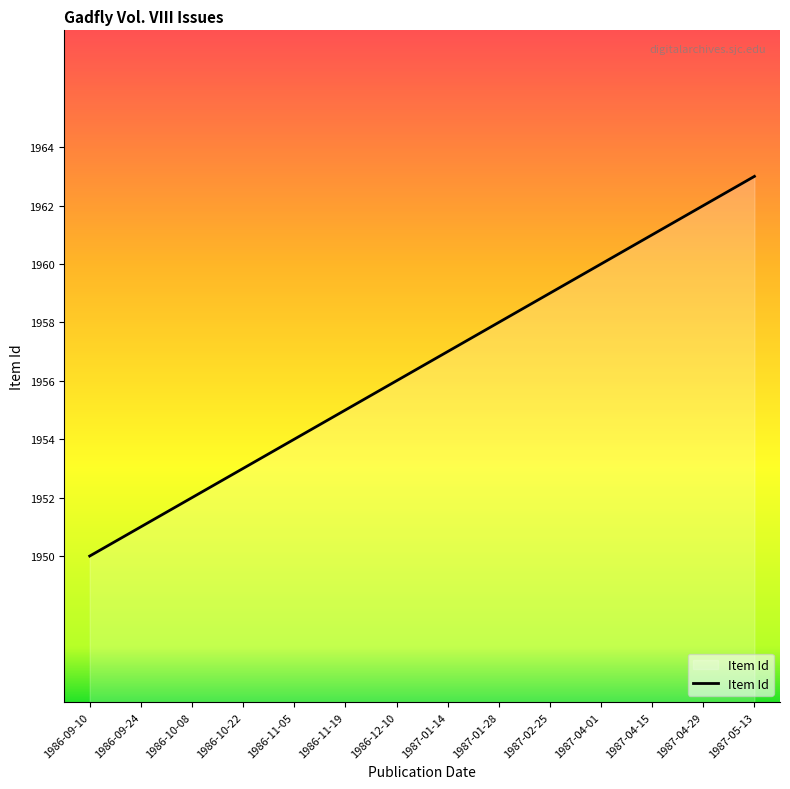

Reading right to left, transcribe all the data shown in this chart.

1987-05-13=1963	1987-04-29=1962	1987-04-15=1961	1987-04-01=1960	1987-02-25=1959	1987-01-28=1958	1987-01-14=1957	1986-12-10=1956	1986-11-19=1955	1986-11-05=1954	1986-10-22=1953	1986-10-08=1952	1986-09-24=1951	1986-09-10=1950